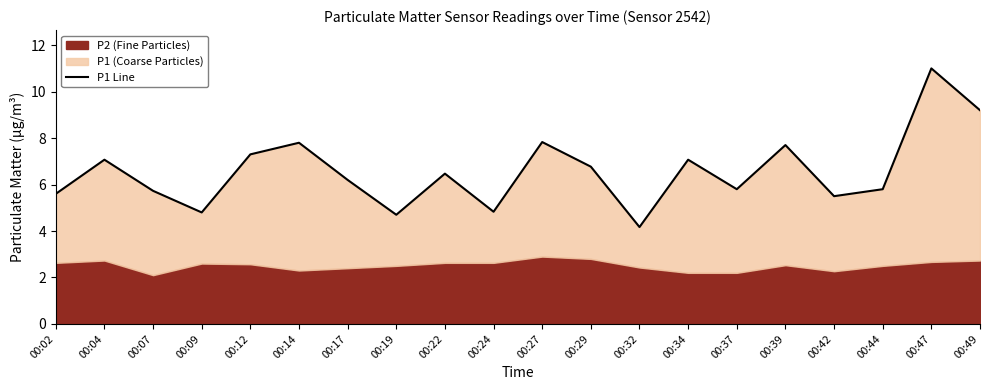

What is the average value?

6.6